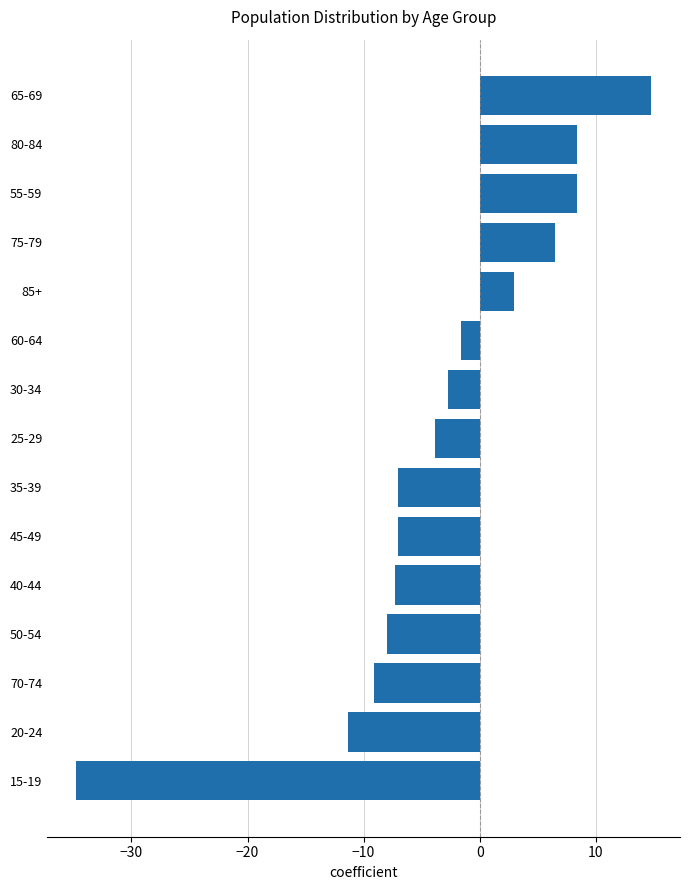

What is the sum of all values?

-51.9